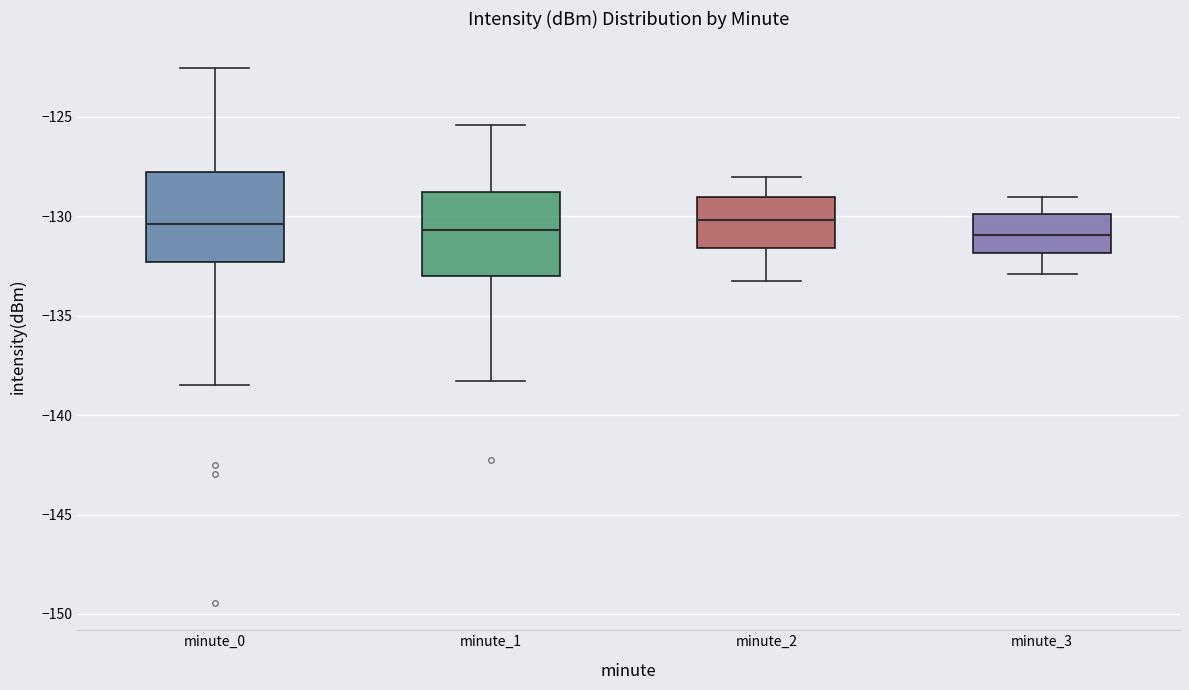

Where does the median line of the box for minute_3 sit on the y-axis? The values are not printed on the chart, so give them approximately, as read against the axis.

-131.0